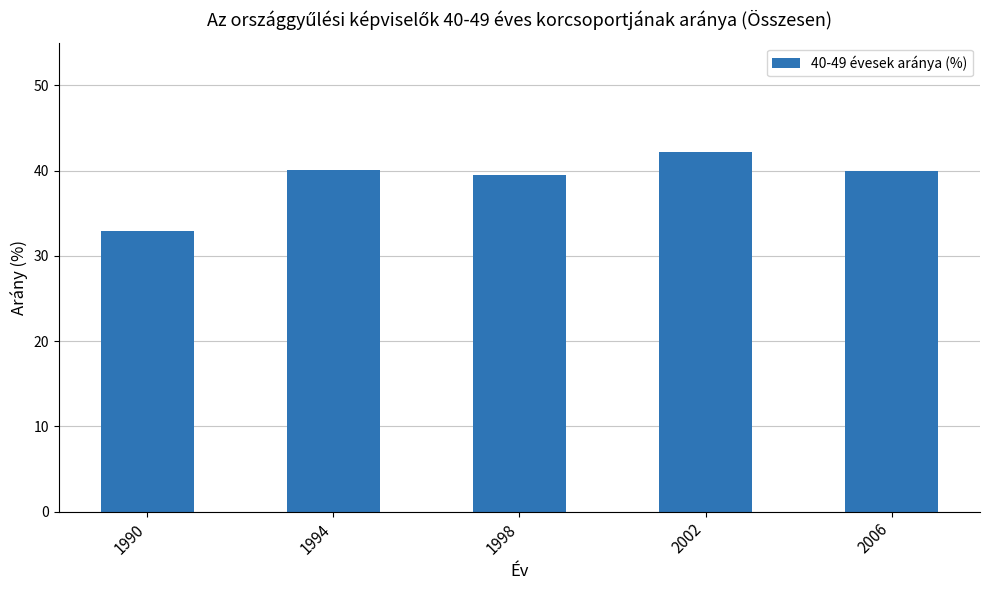

What is the change in value from 2002 to 2006?

-2.2